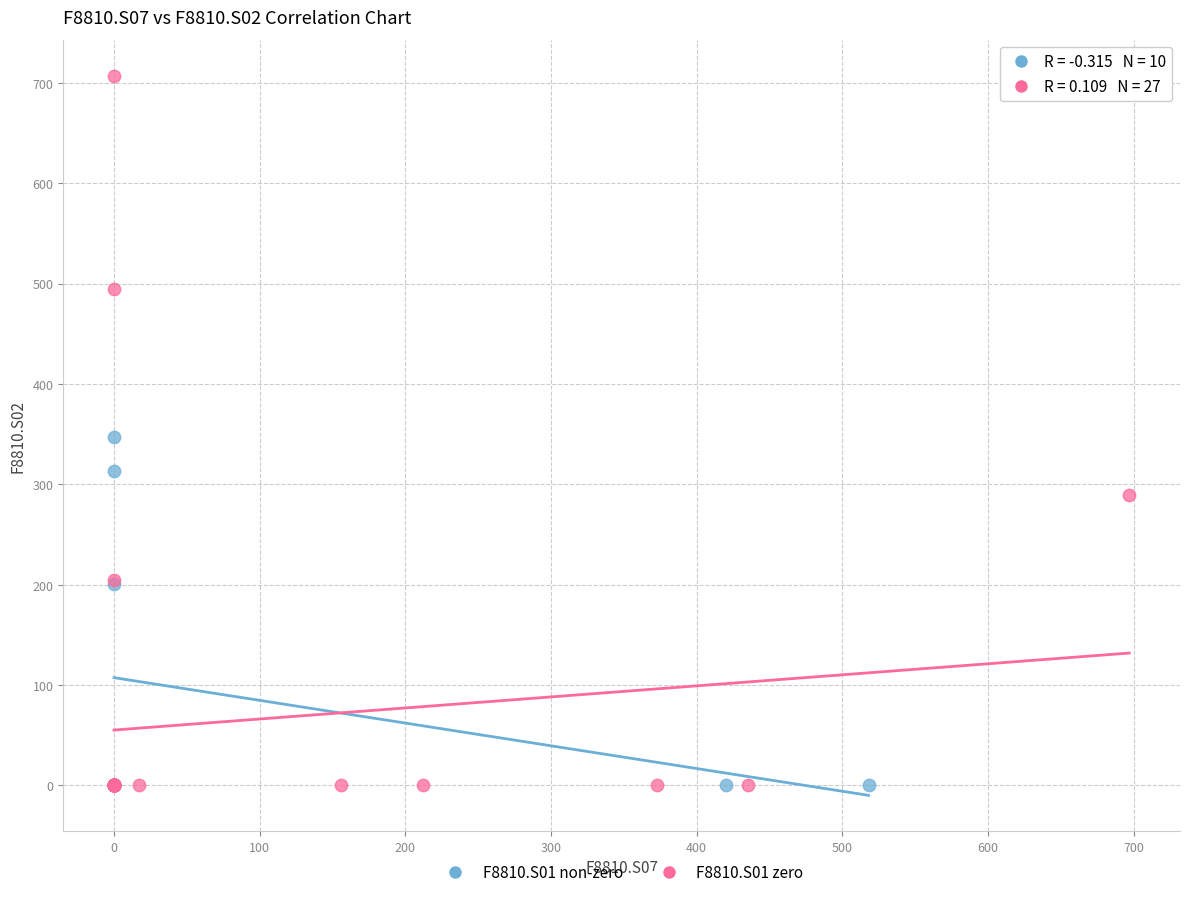

Which series contains the highest Y value?

F8810.S01 zero